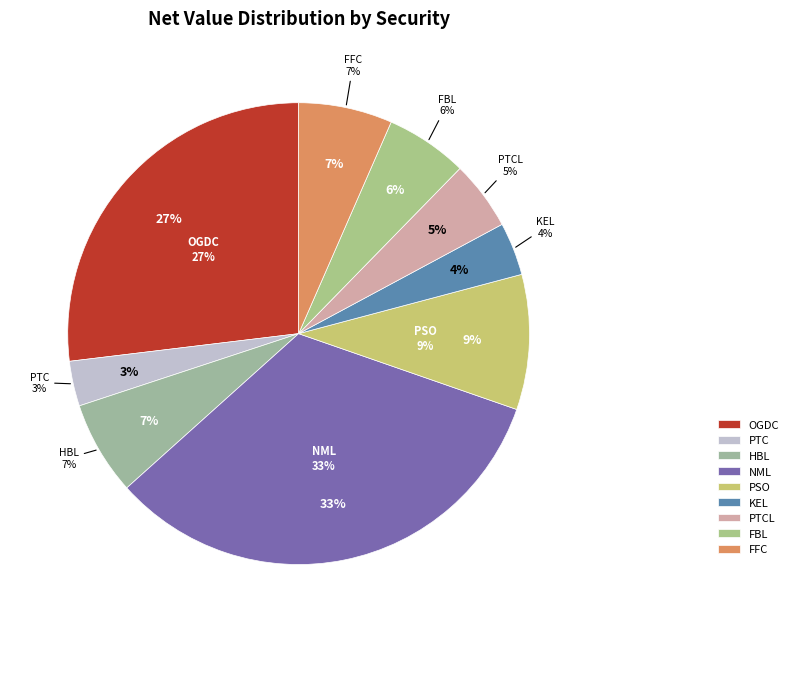

What is the change in value from OGDC to PSO?

-32100000